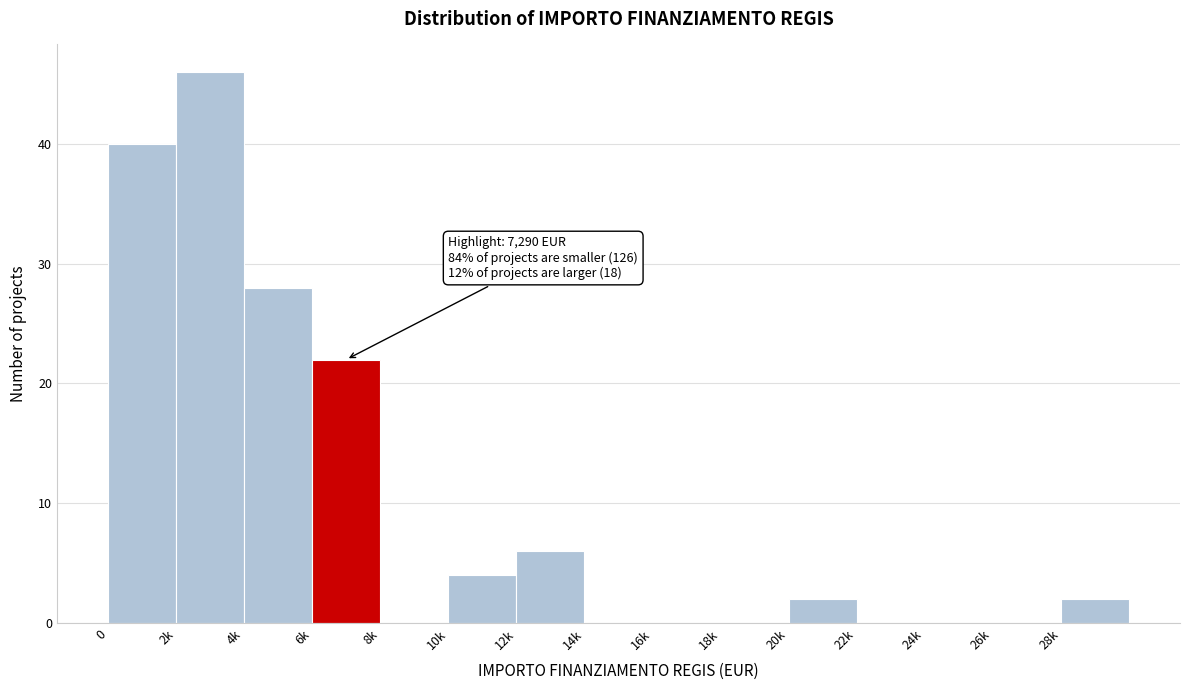

Reading left to right, extract all data points from this chart.

0=40	2k=46	4k=28	6k=22	8k=0	10k=4	12k=6	14k=0	16k=0	18k=0	20k=2	22k=0	24k=0	26k=0	28k=2